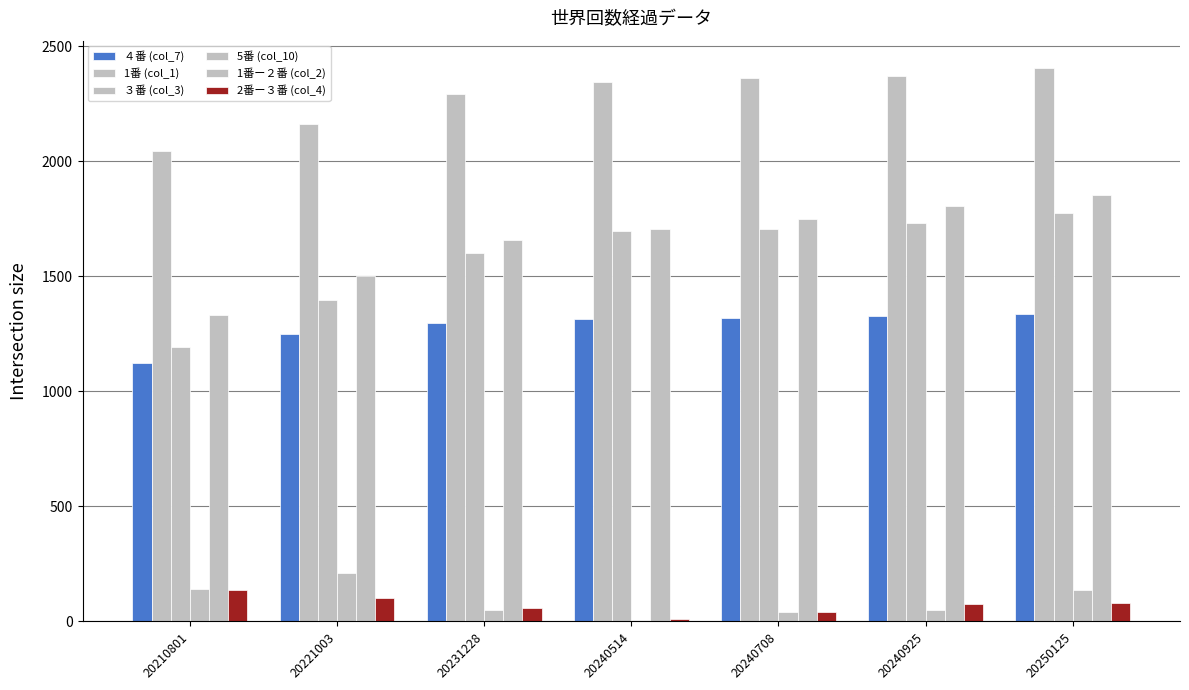

At which label does 5番 (col_10) reach its minimum?

20240514